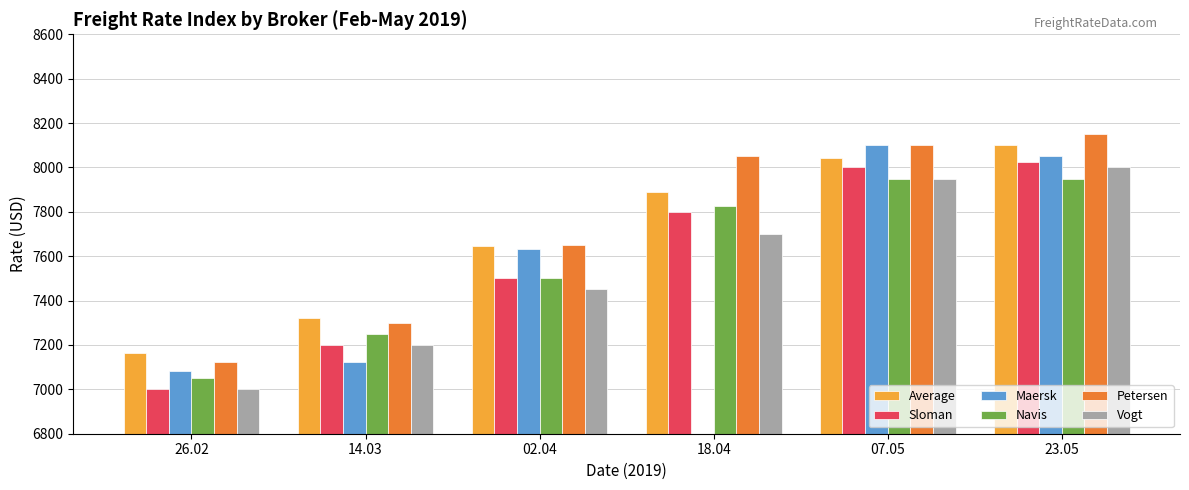

Which series changed the most between 02.04 and 23.05?

Vogt